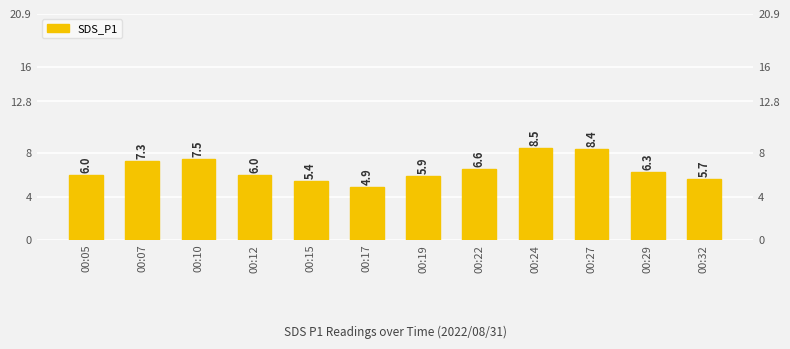

How many bars are there in total?

12